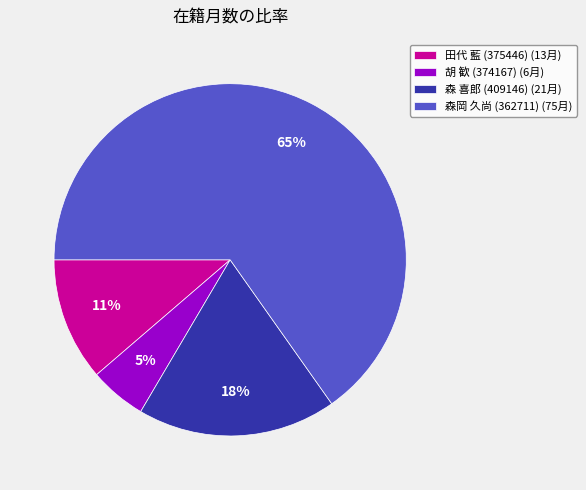

Is 田代 藍 (375446) (13月) the majority of the pie?

No